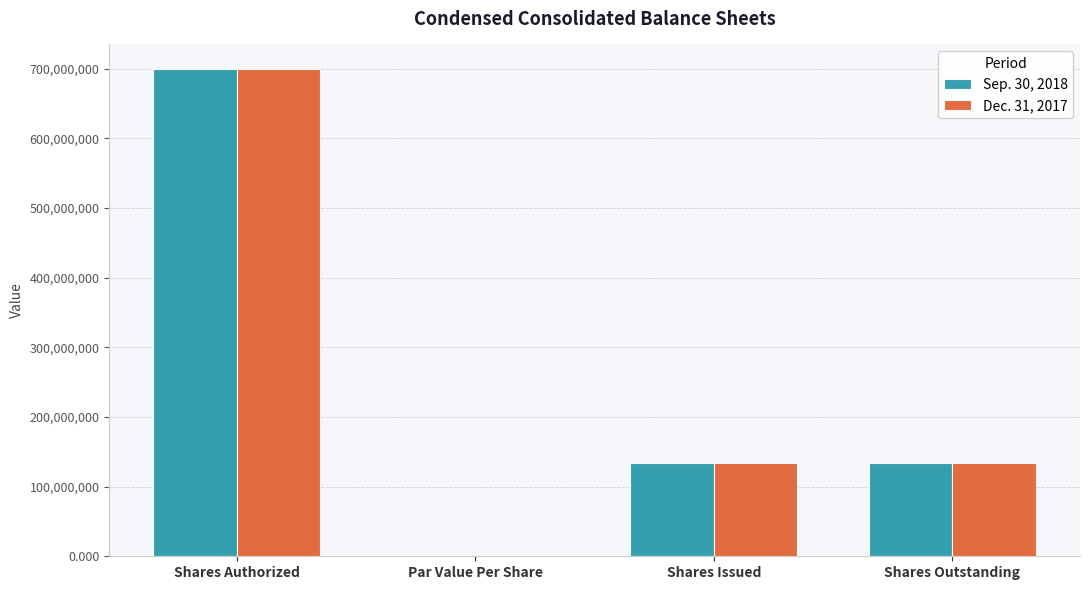

What is the sum of all Dec. 31, 2017 values?

967013140.0